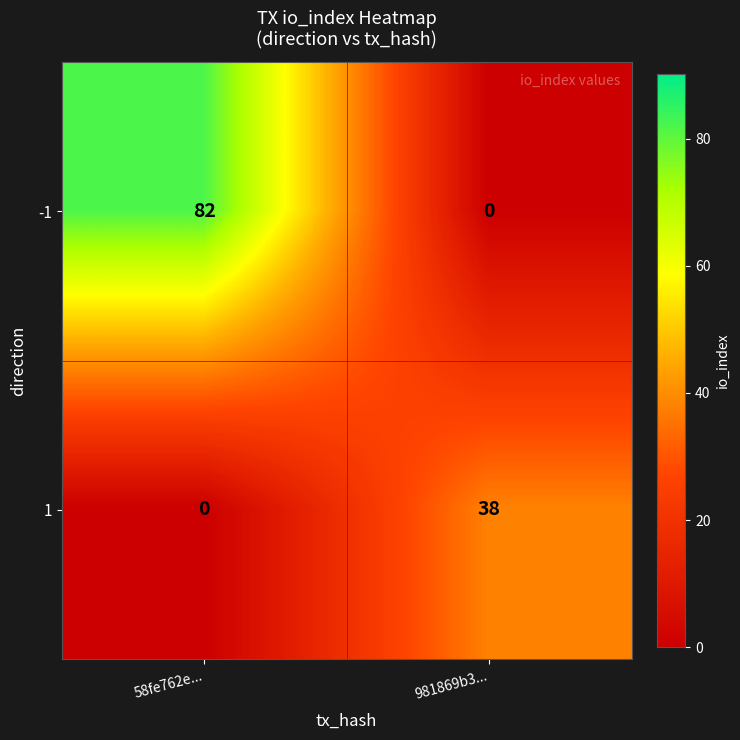

Which series has the largest range (max minus min)?

-1